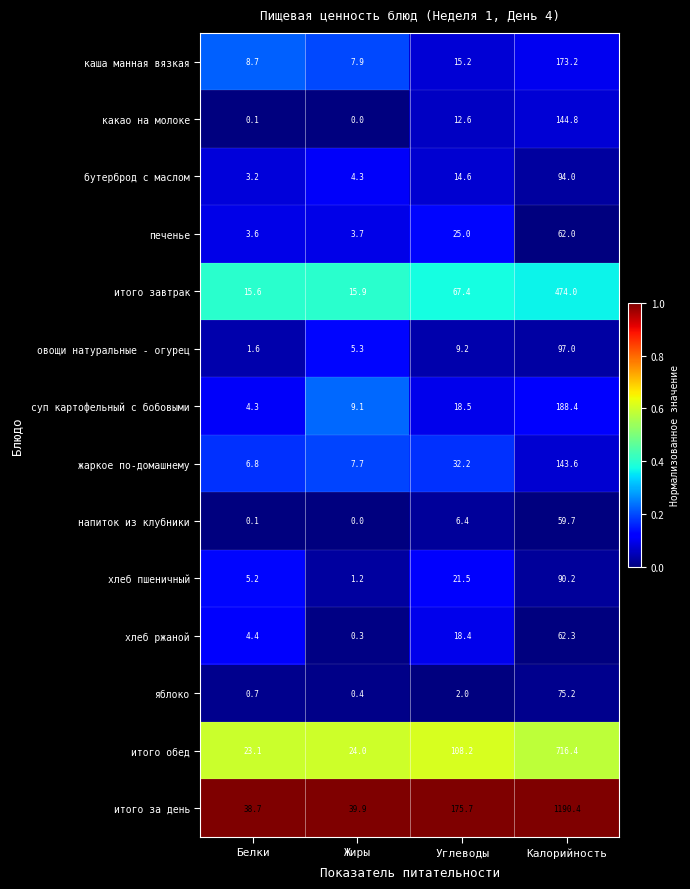

At which label is итого за день closest to 614?

Углеводы